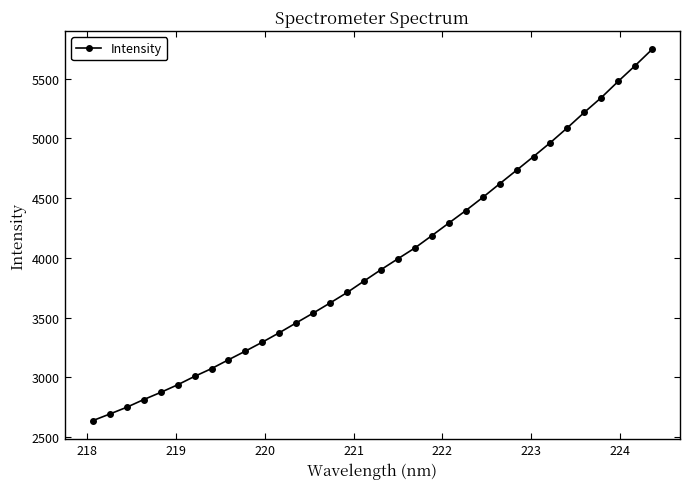

What is the smallest value displayed?

2638.6